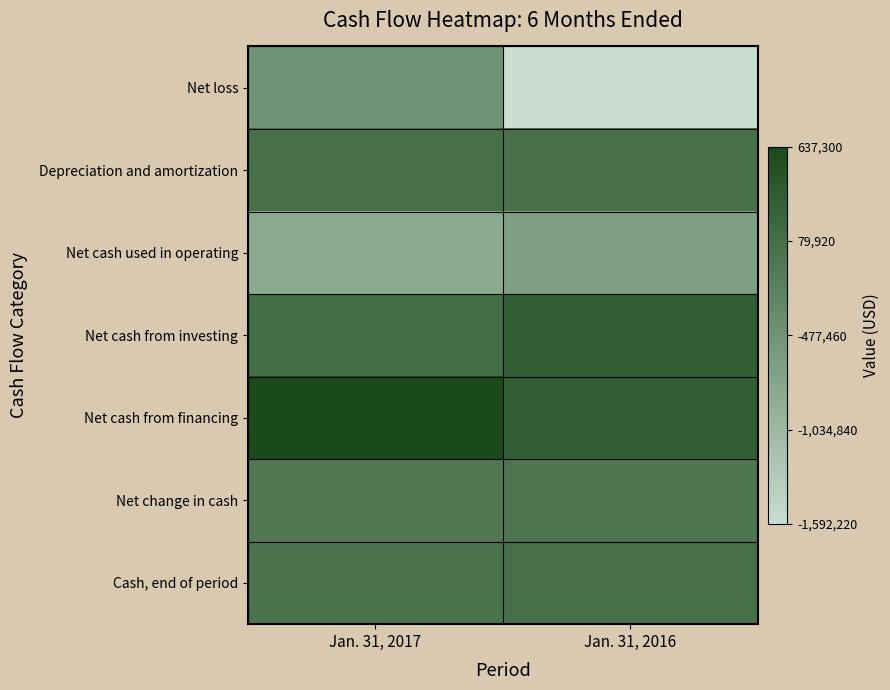

Which series has the largest range (max minus min)?

Net loss